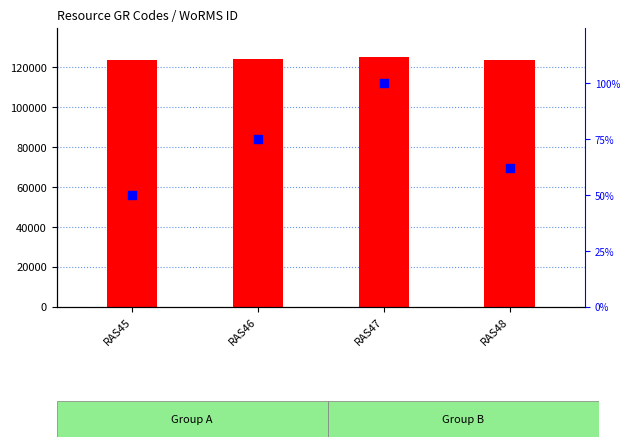

Is the value of WoRMS ID at RAS47 greater than the value of percentile rank within the sample at RAS45?

Yes